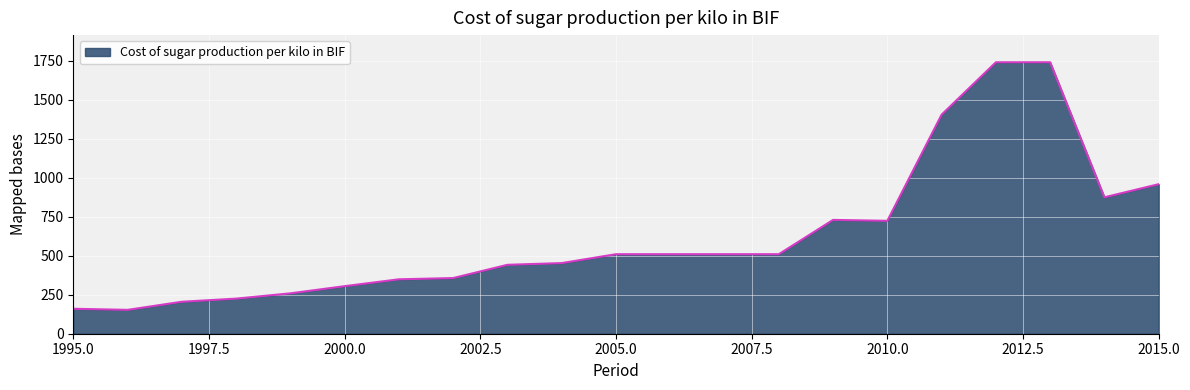

What is the maximum value shown in the chart?

1741